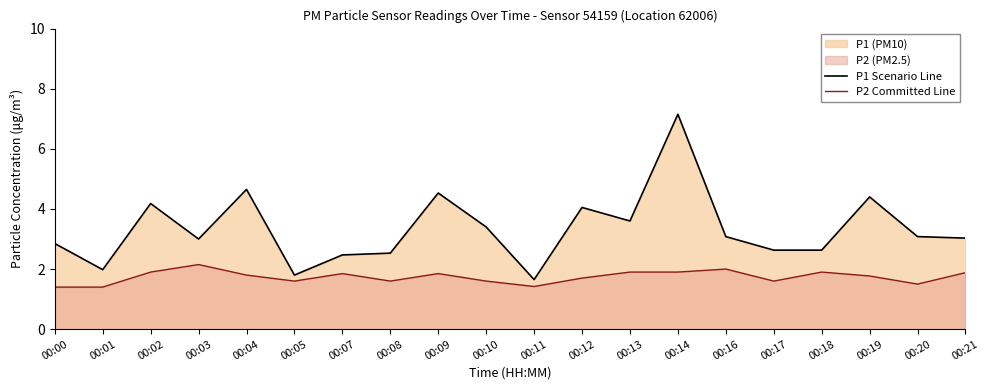

The P1 Scenario Line series shows 4.5 at 00:10. True or false?

False